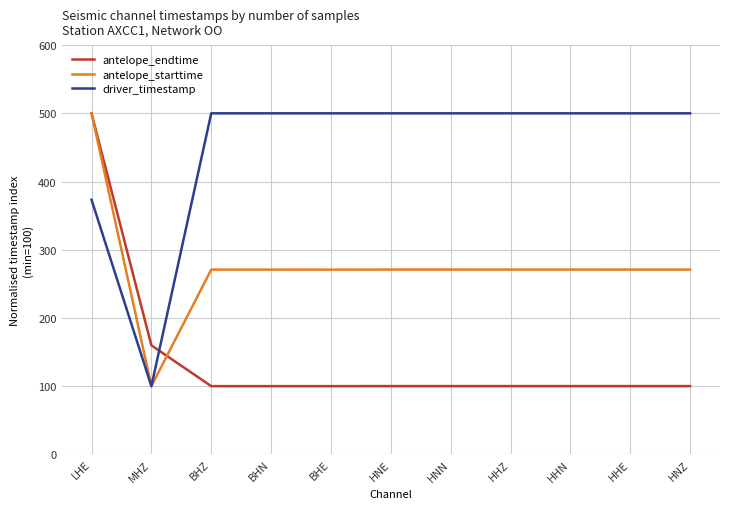

What is the total value across all series at HNN?

871.0